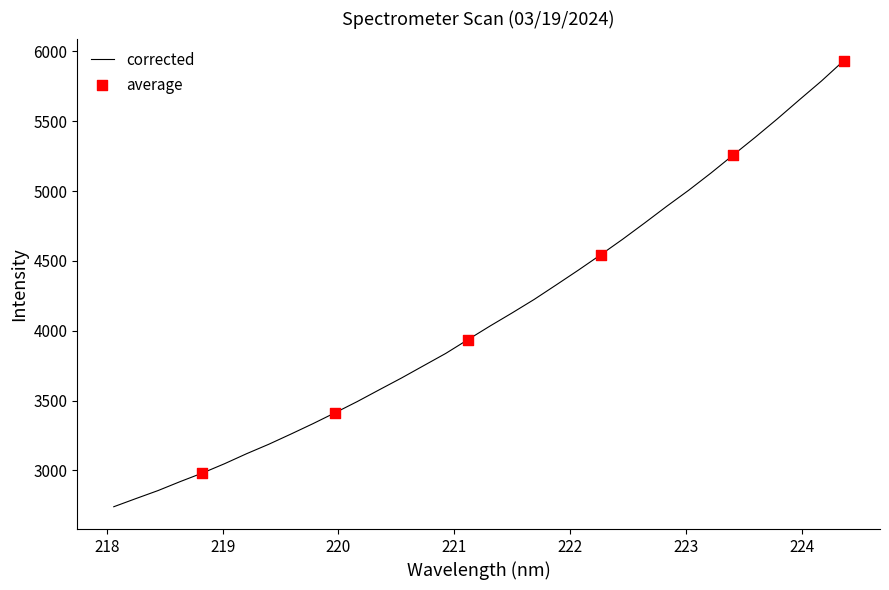

What is the smallest value displayed?

2740.1